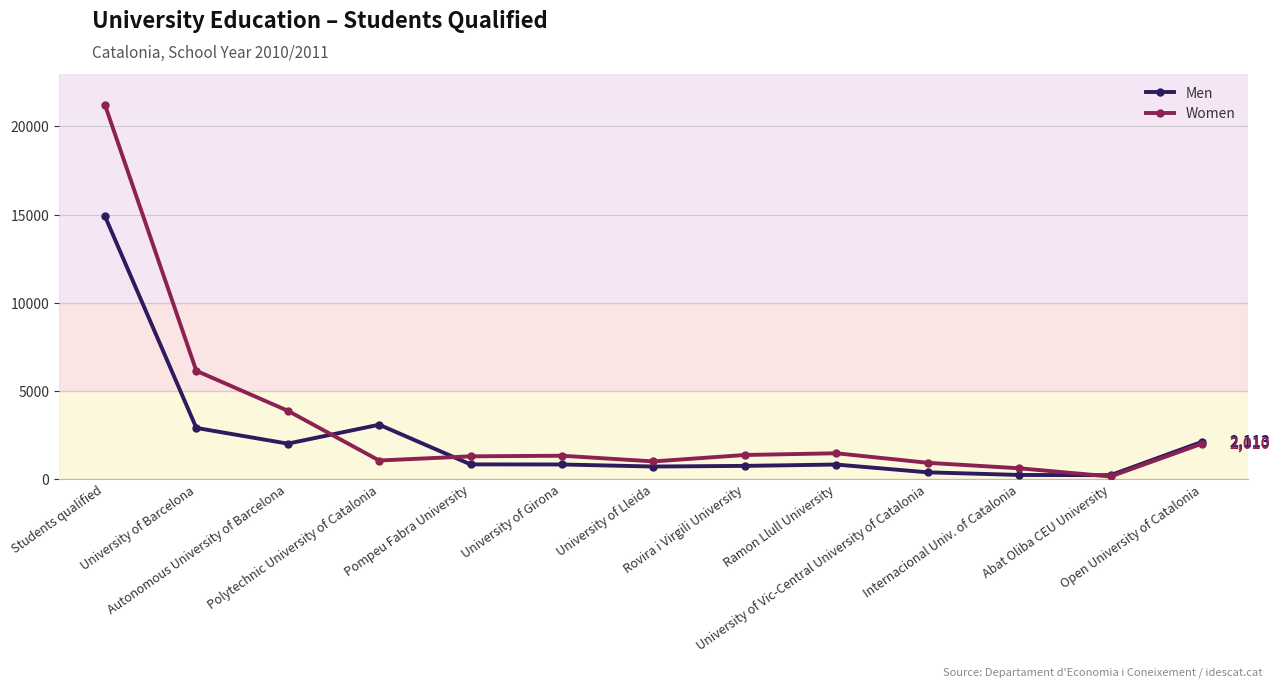

Does the chart display data point markers on the line(s)?

Yes